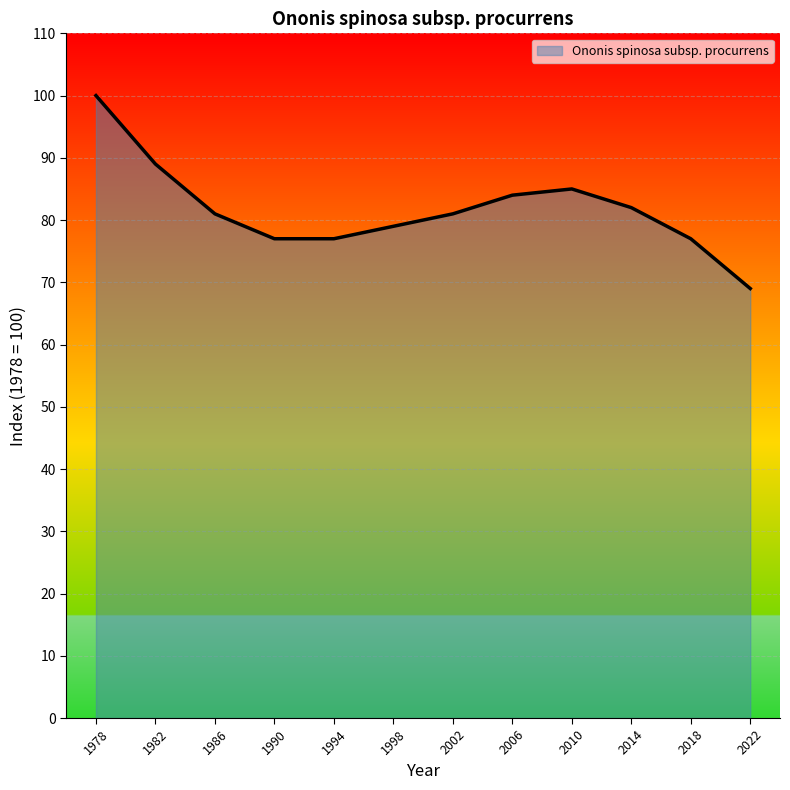

What is the sum of the values at 2006 and 2018?

161